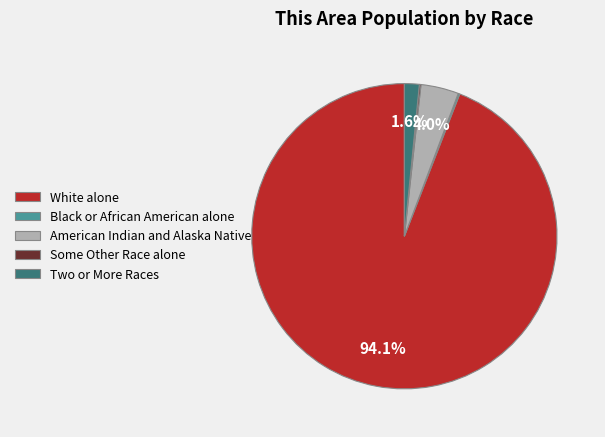

Is the sum of American Indian and Alaska Native and Two or More Races greater than half?

No